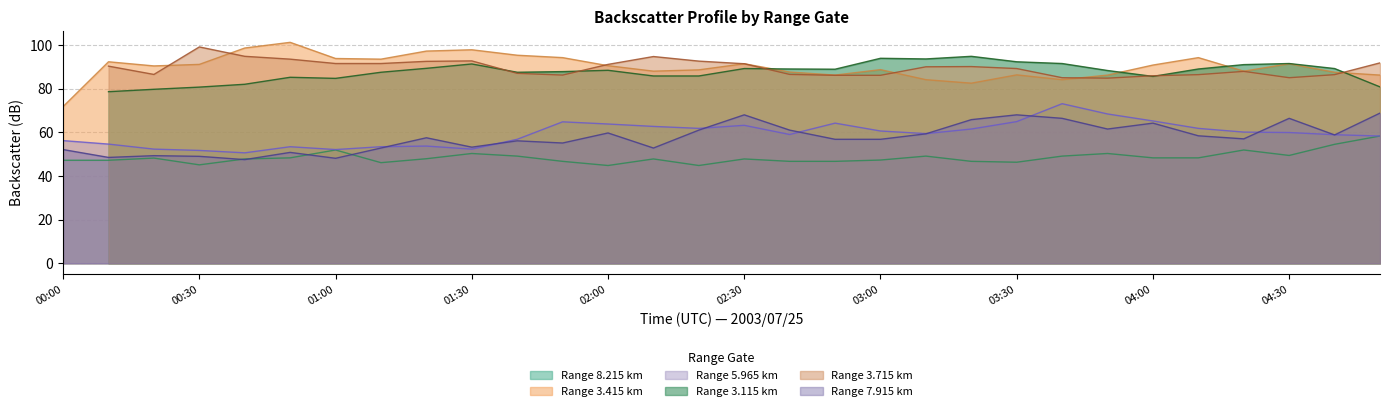

How many data points does each series have?

30